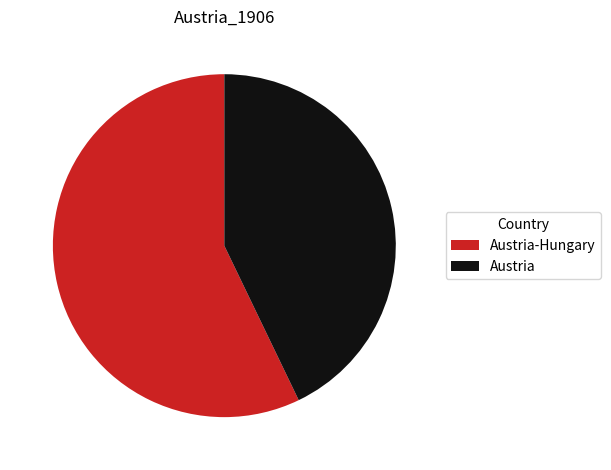

Is there any slice that represents more than half of the pie?

Yes